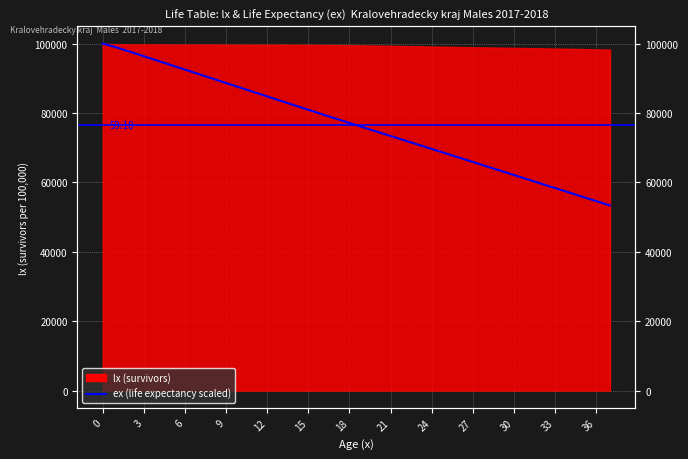

What is the difference between the values at 32 and 23?

11266.4